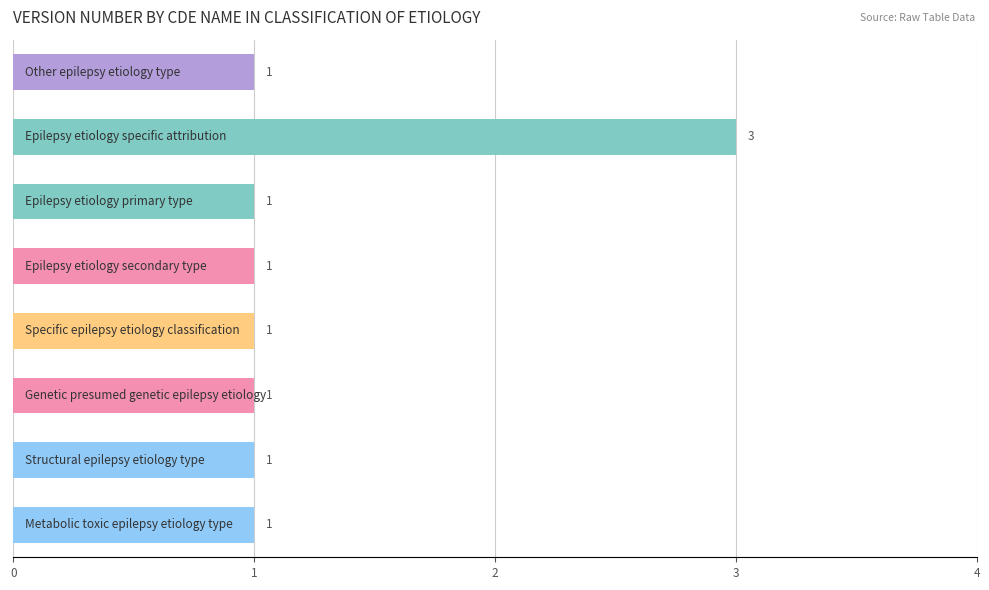

Count the values in the range 1 to 2.

7